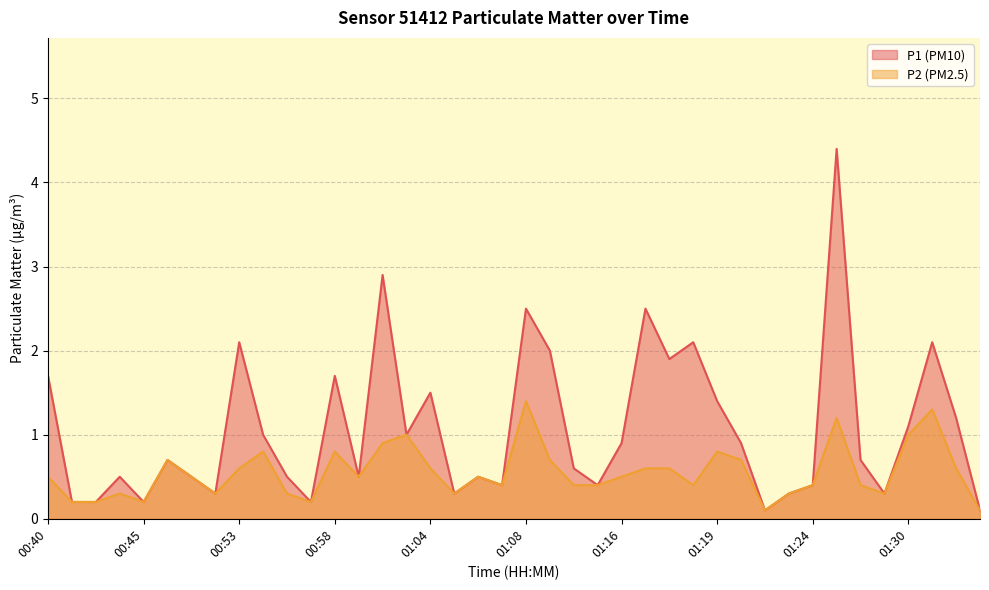

What is the difference between the P1 values at 01:01 and 01:23?

2.6